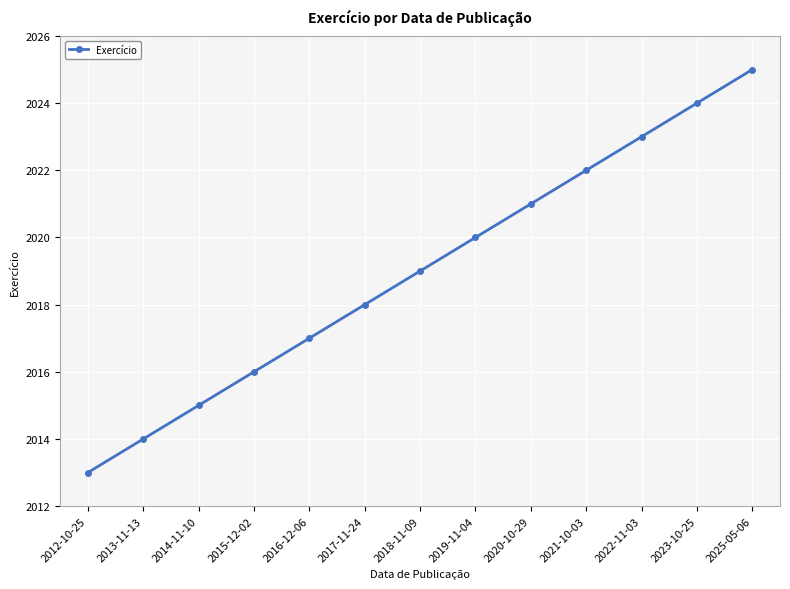

What is the value of the 7th point from the left?

2019